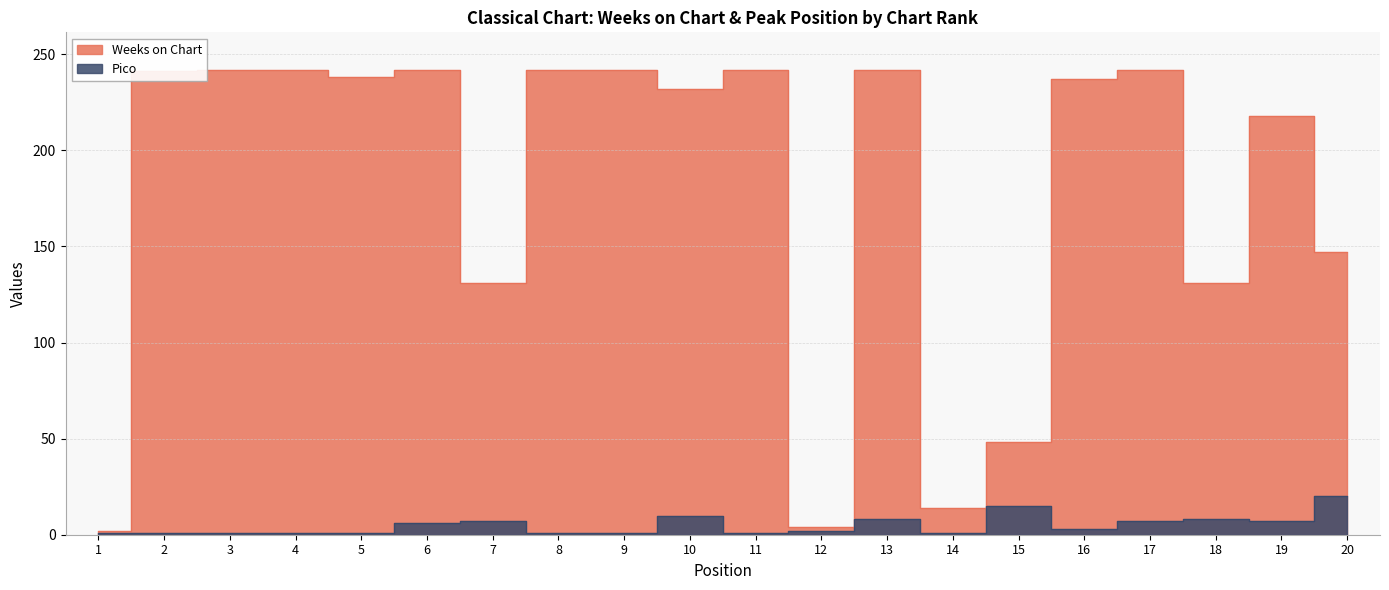

Rank the series by their average value, from highest to lowest.

Weeks on Chart, Pico